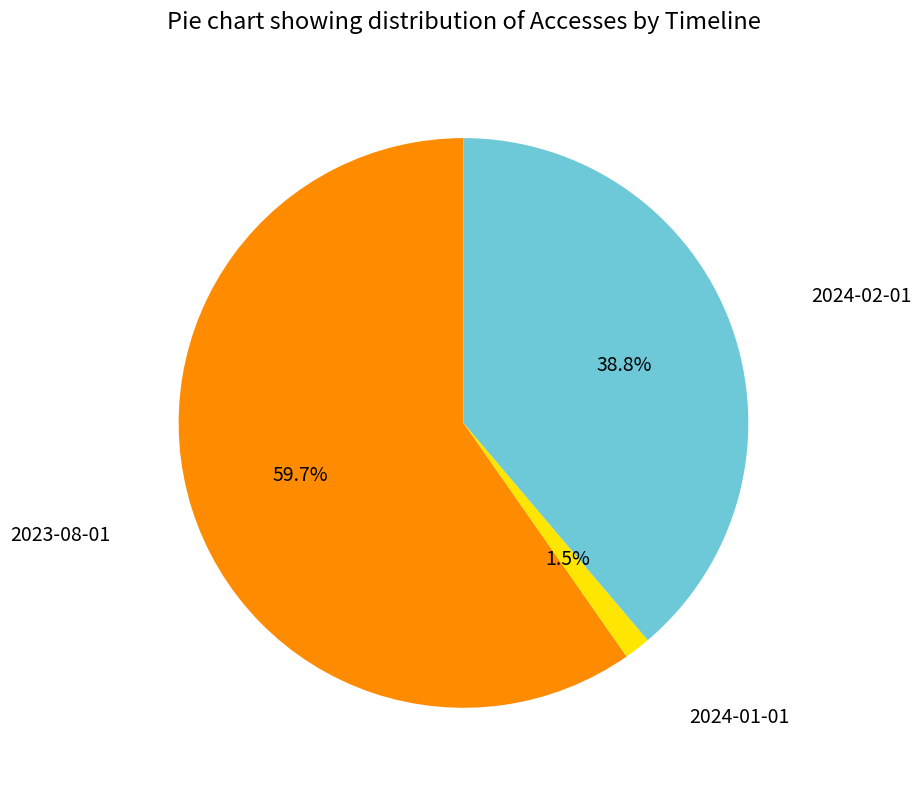

Is there a majority slice in this chart?

Yes